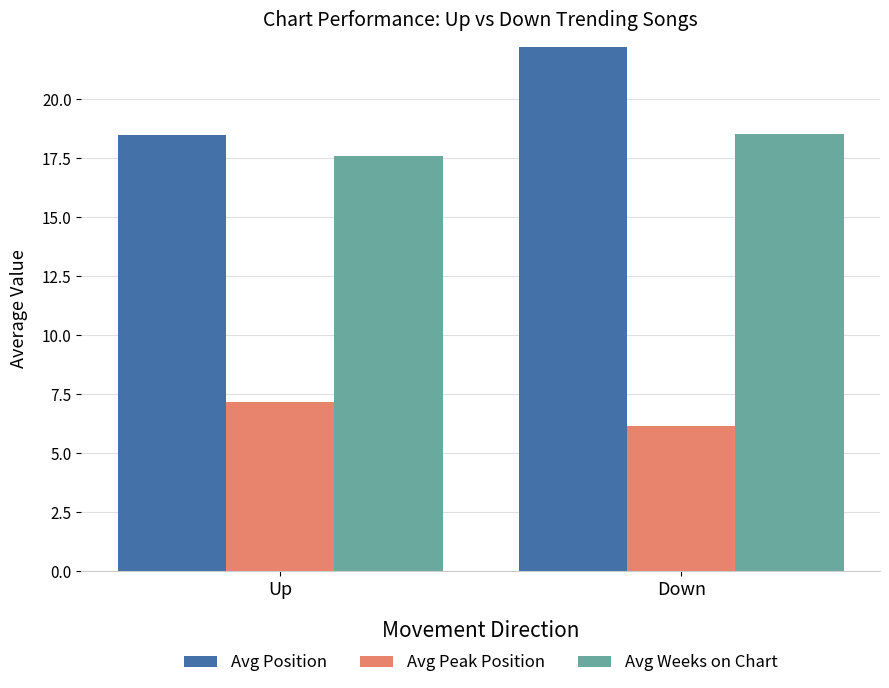

At how many categories does at least one series exceed 6?

2